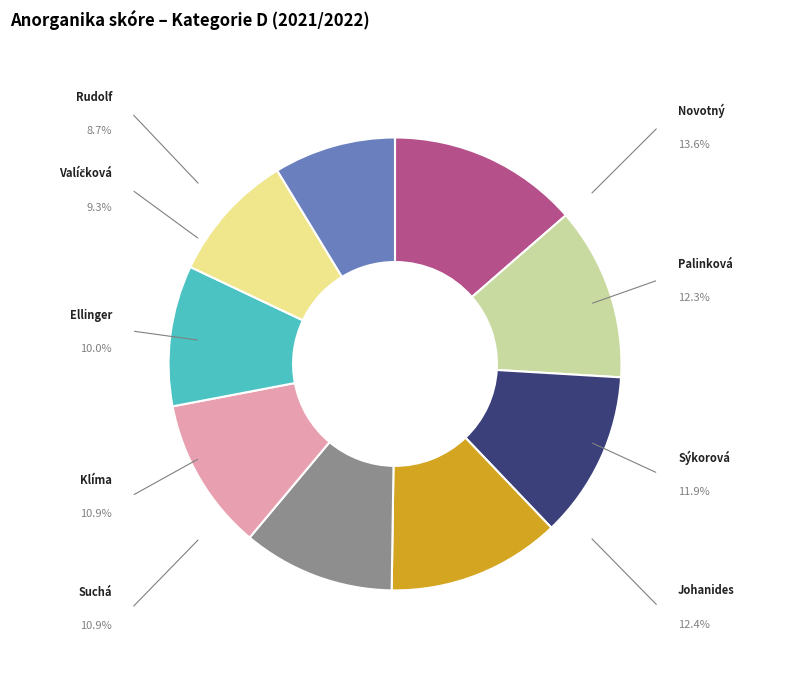

Is there a majority slice in this chart?

No